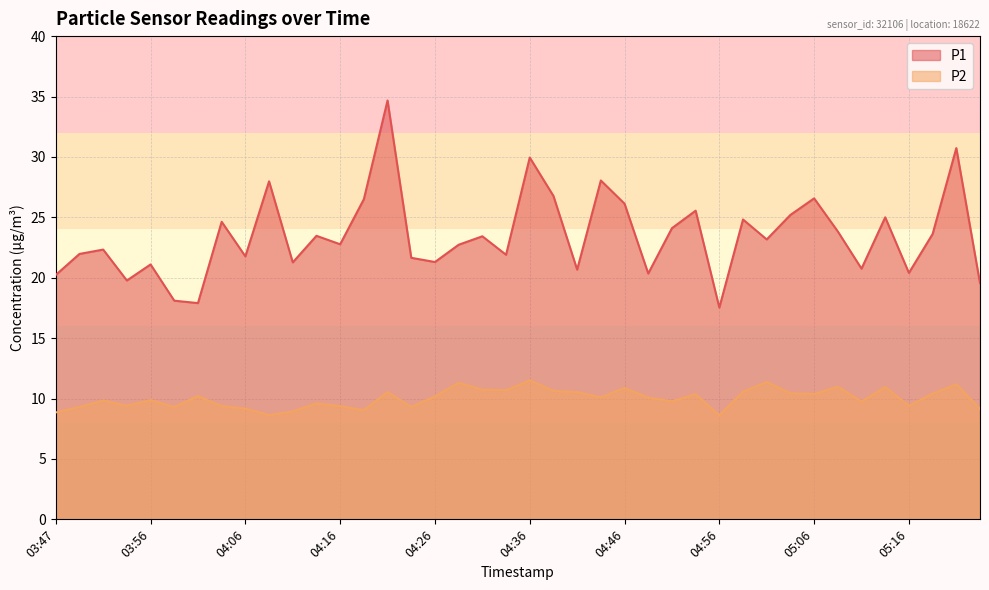

True or false: P1 and P2 cross at least once.

False